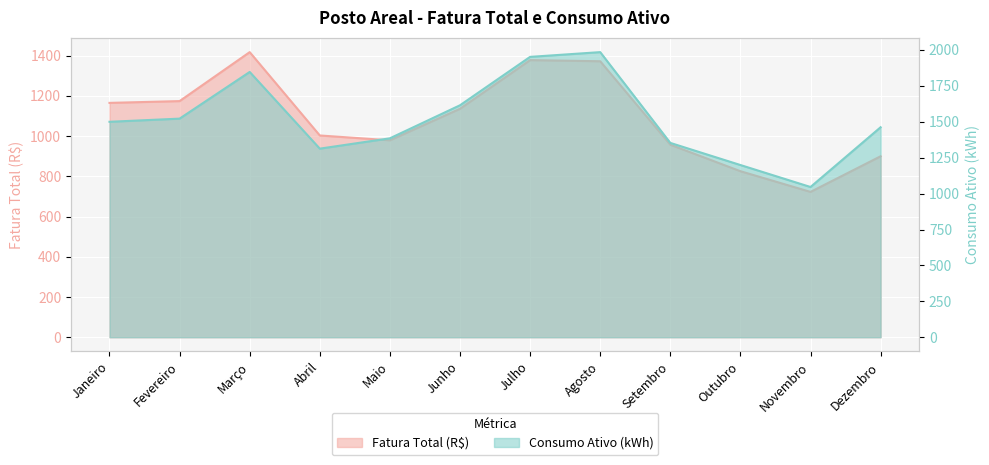

True or false: Consumo Ativo (kWh) has more than 1 points higher than both neighbors.

True